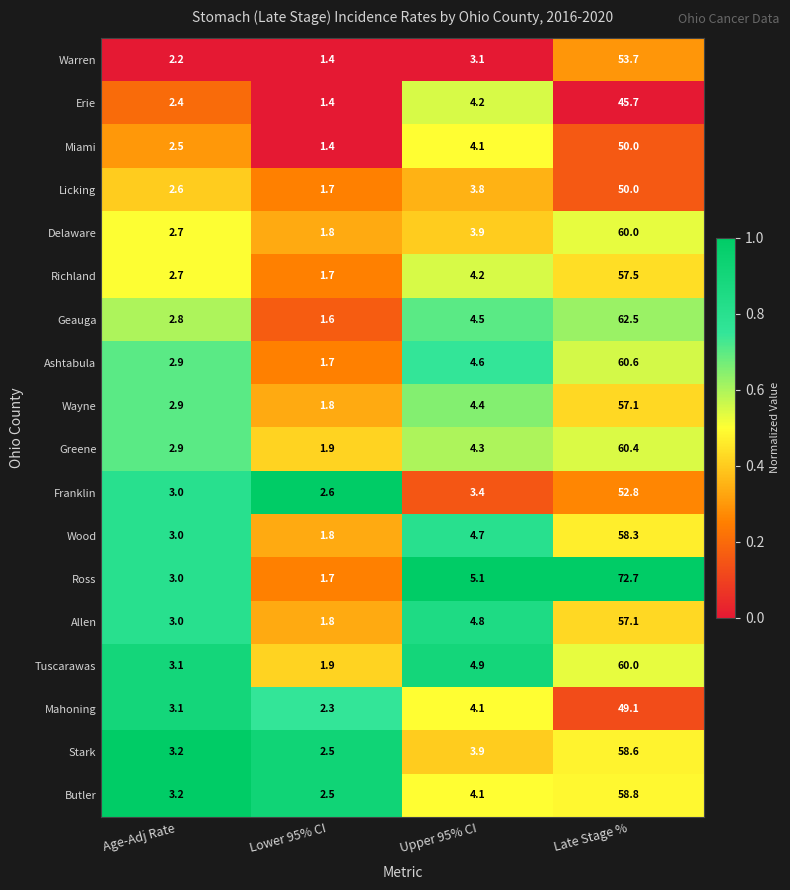

Rank the categories by Miami value from lowest to highest.

Lower 95% CI, Age-Adj Rate, Upper 95% CI, Late Stage %